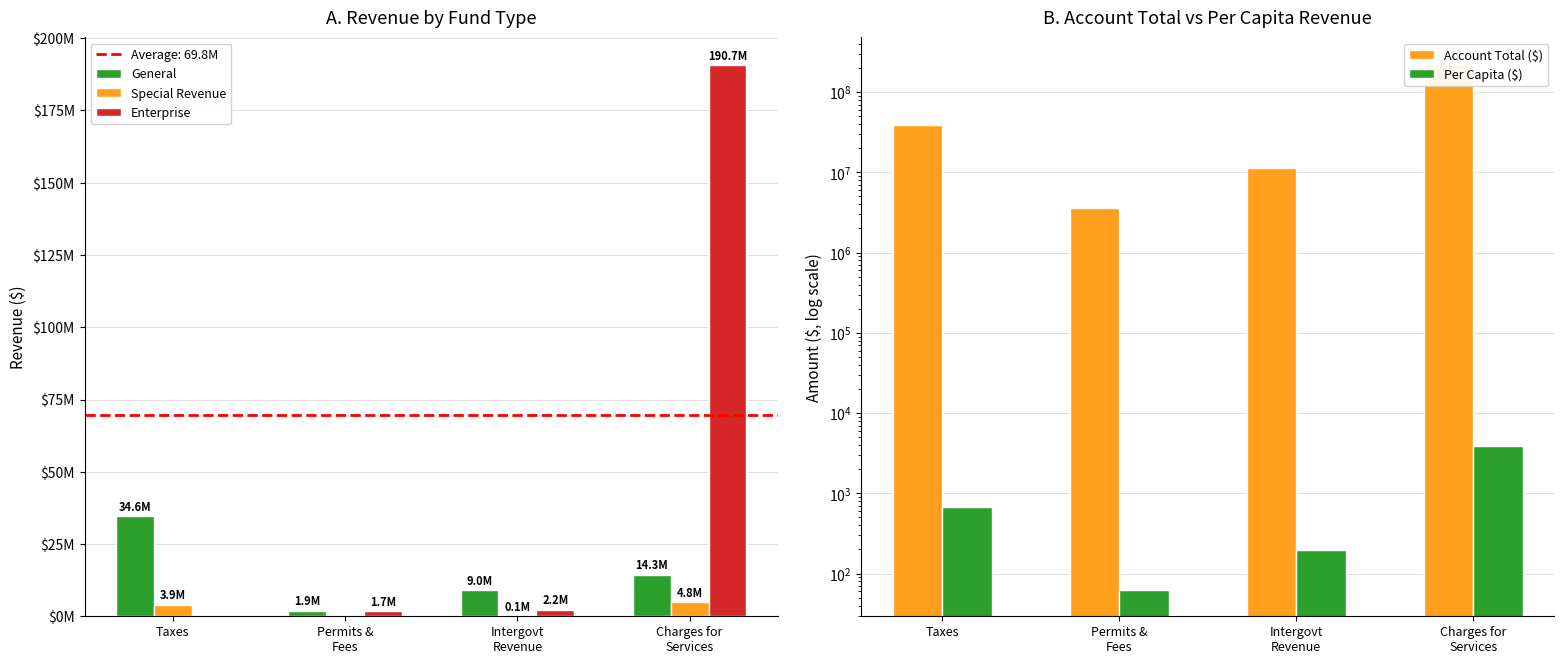

Which series has the widest spread of values?

Account Total ($)